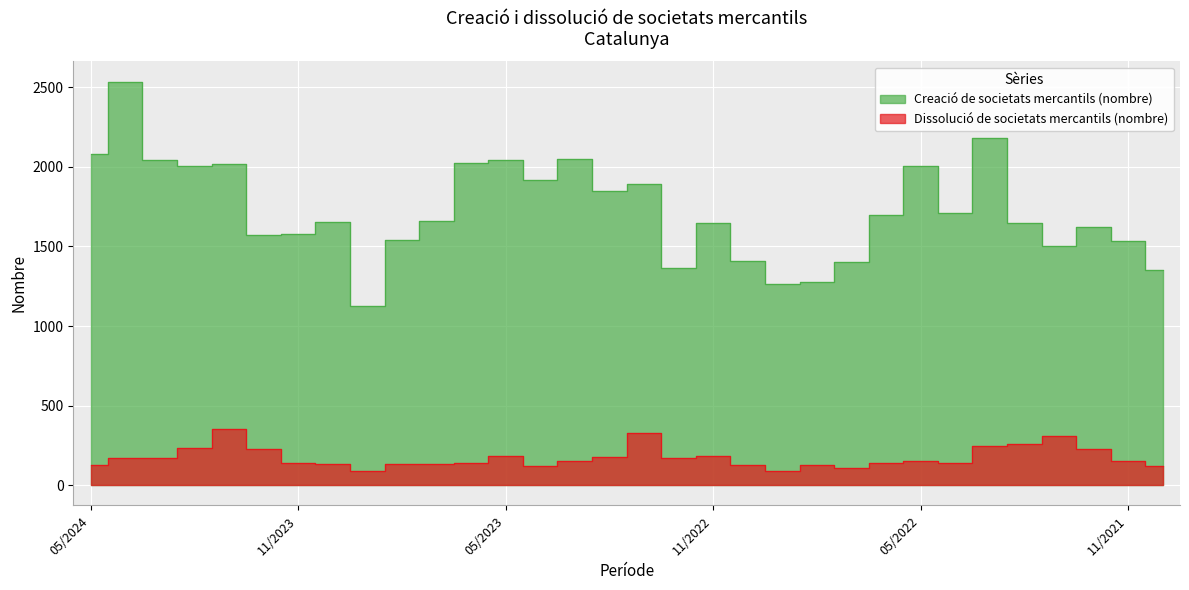

What is the minimum value for Creació de societats mercantils (nombre)?

1124